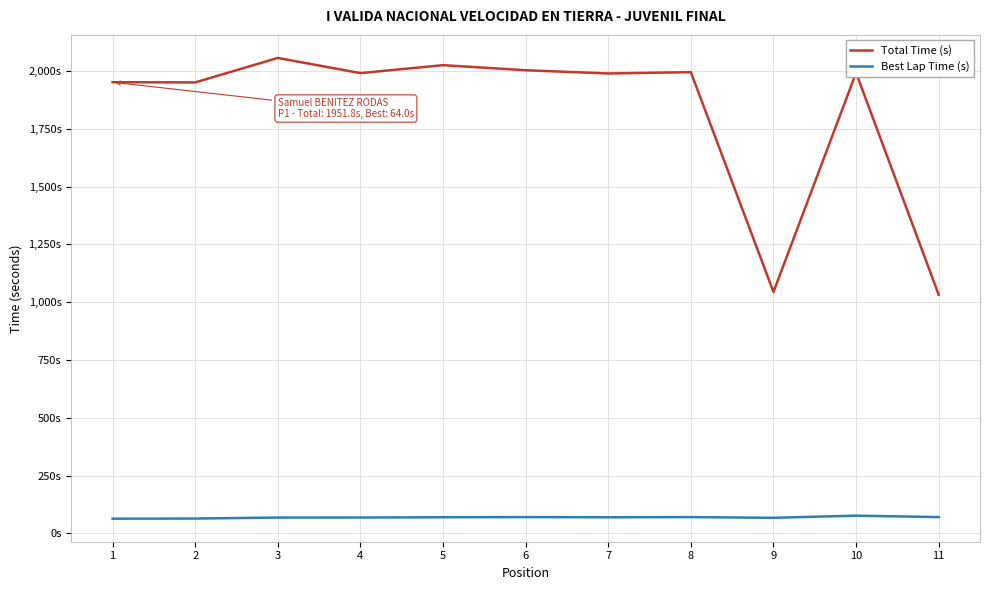

Does the chart display data point markers on the line(s)?

No